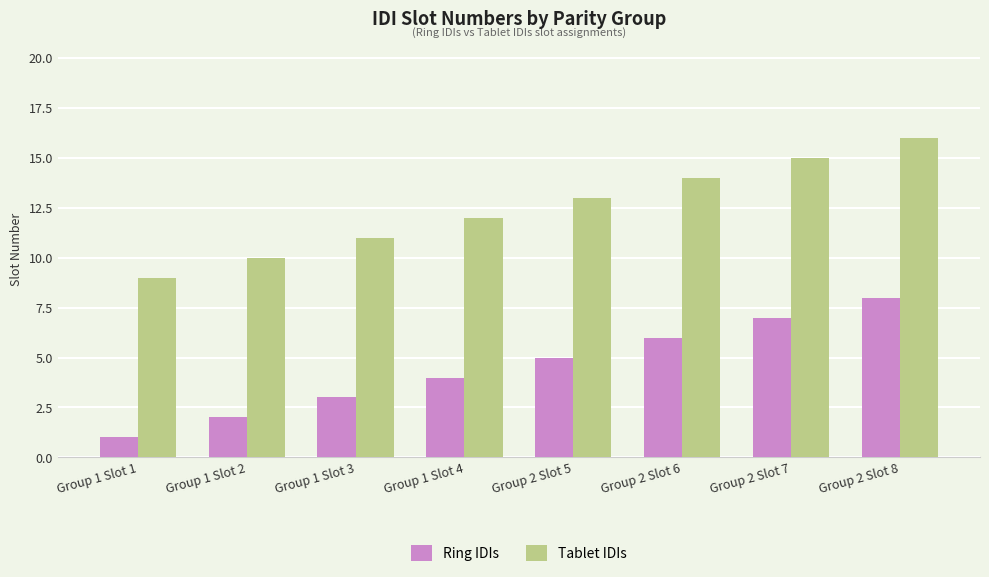

How many data points does each series have?

8